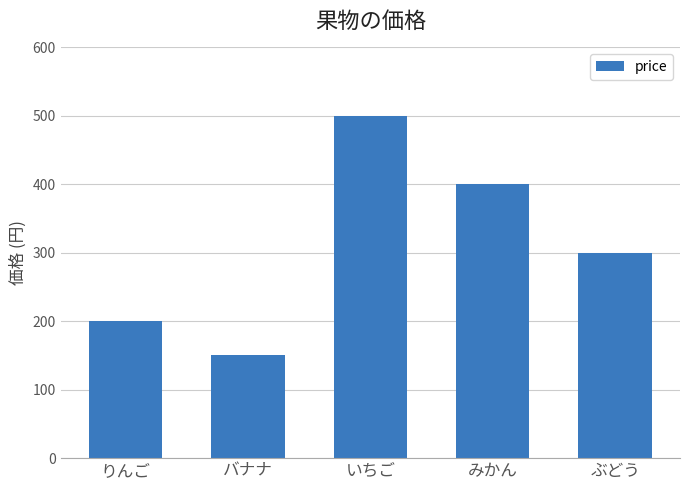

Rank the categories by value from highest to lowest.

いちご, みかん, ぶどう, りんご, バナナ